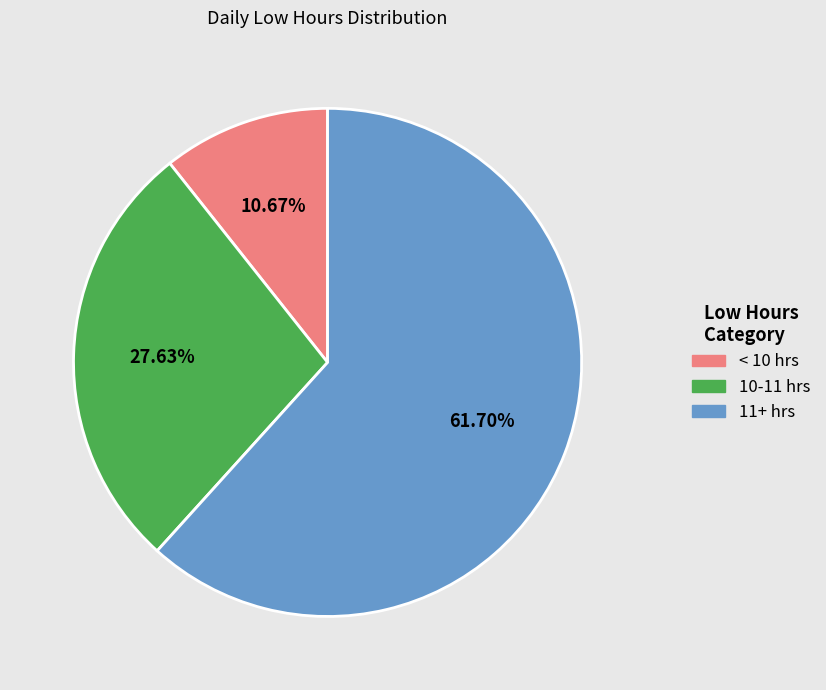

Is there any slice that represents more than half of the pie?

Yes